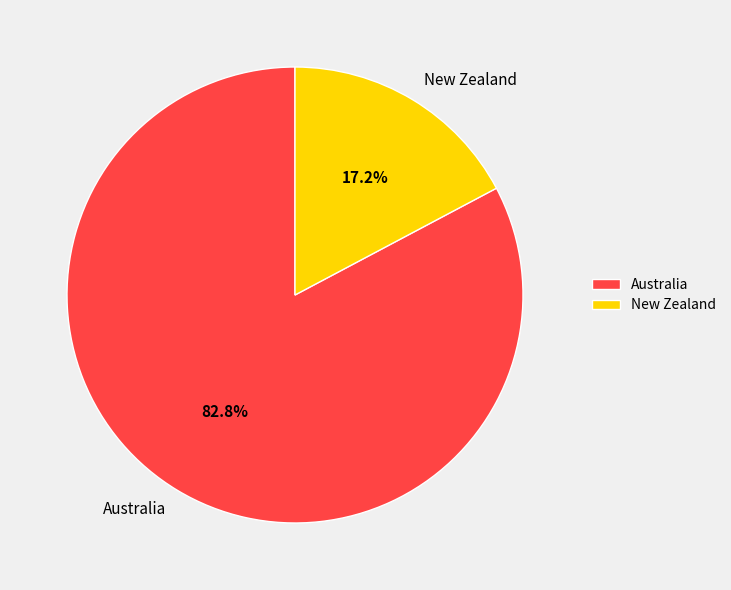

What is the largest slice in the pie chart?

Australia